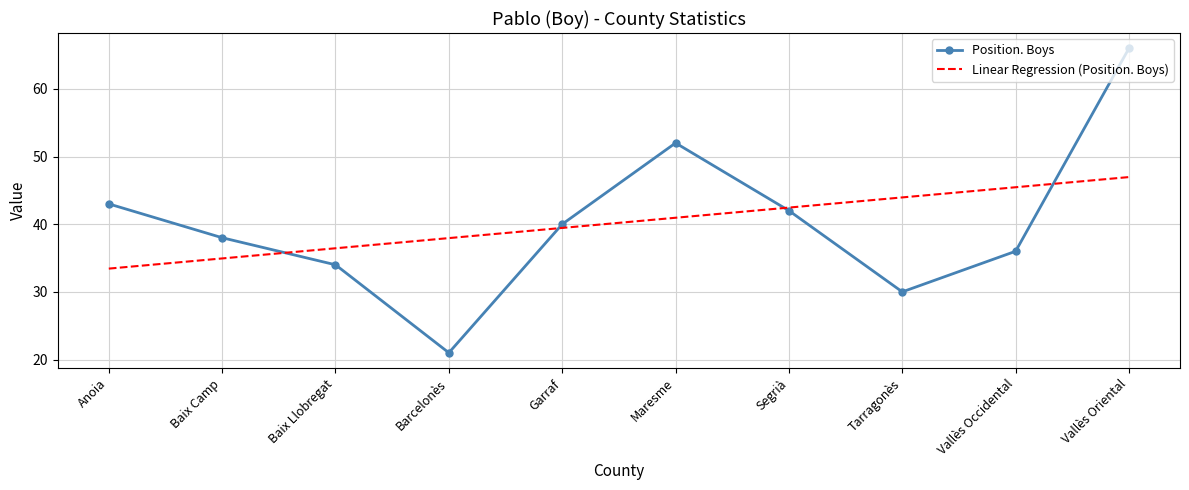

What position from the right is Barcelonès?

7